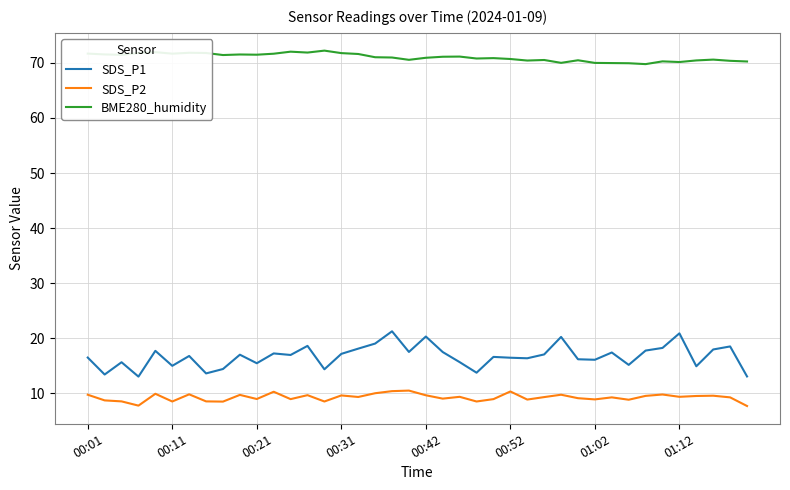

How many lines are shown in the chart?

3